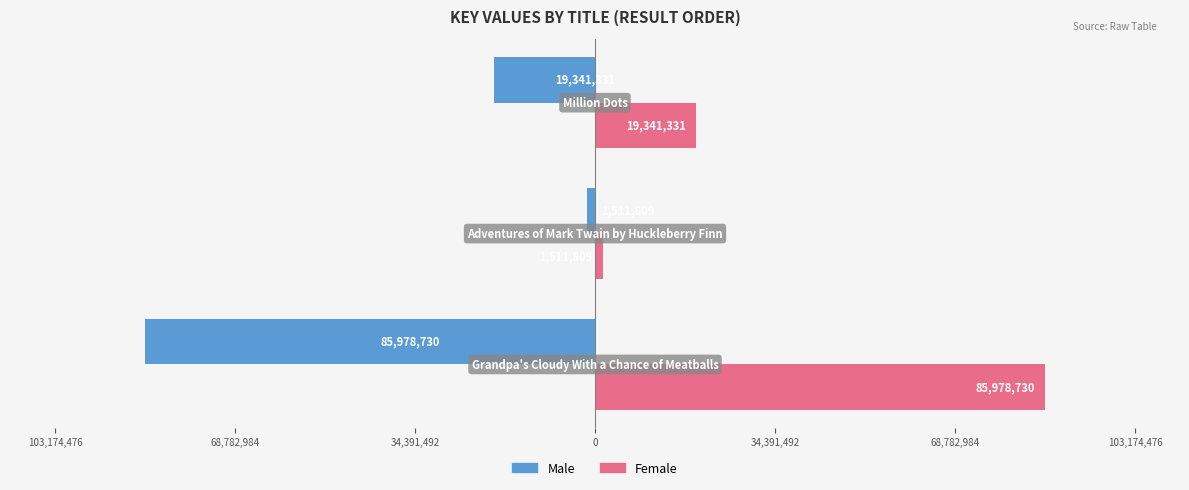

What are all the series names shown in the legend?

Male, Female